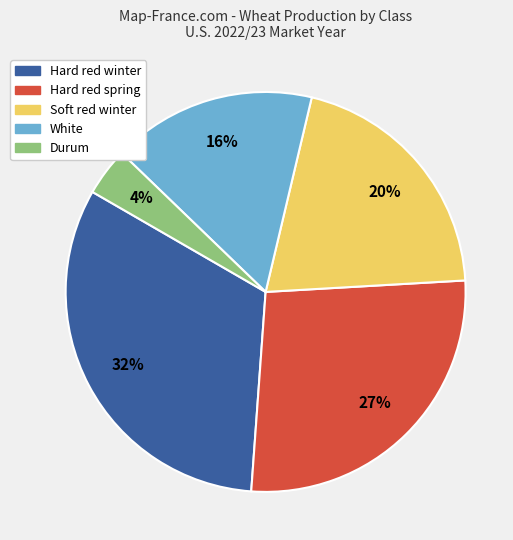

Which slice is the smallest?

Durum